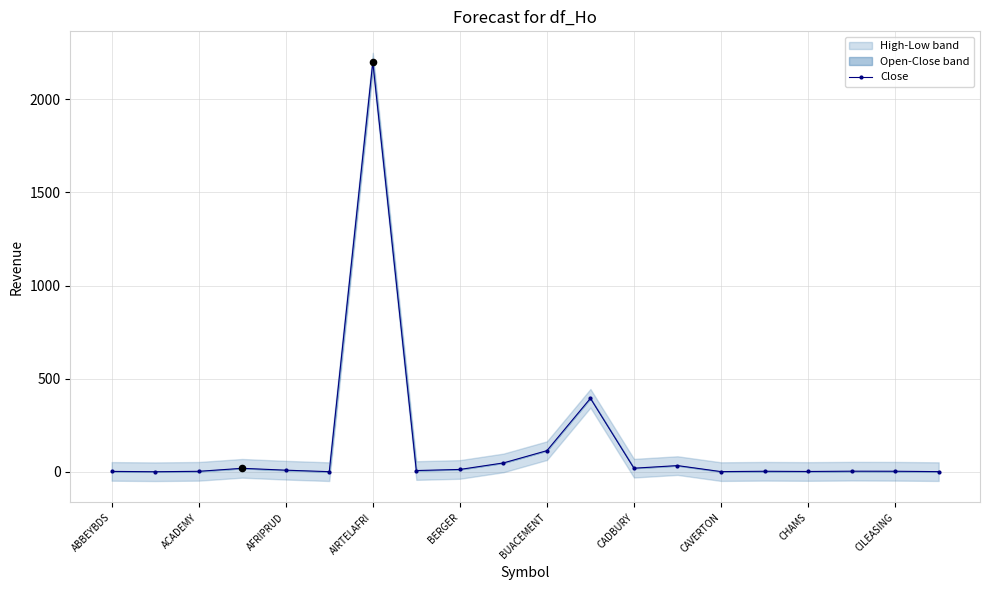

Which has a higher value, CAVERTON or 14?

CAVERTON